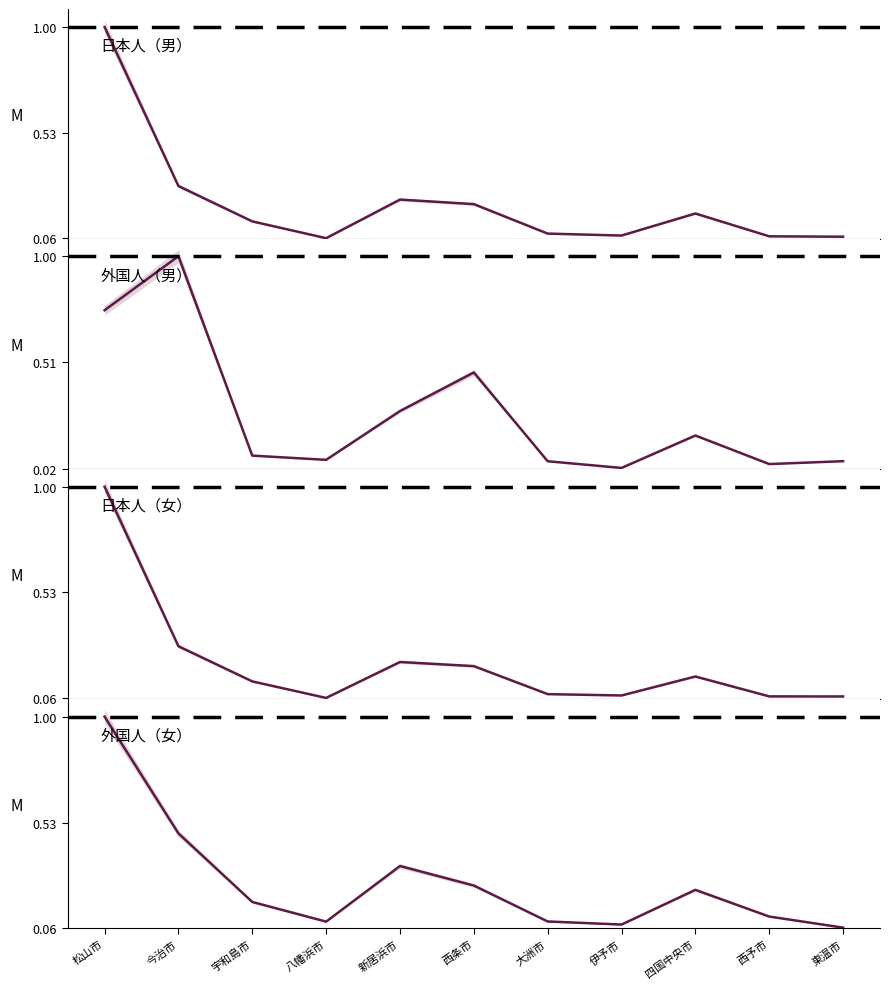

Reading right to left, list all the values displayed in this chart.

日本人（男）: 0.1	0.1	0.2	0.1	0.1	0.2	0.2	0.1	0.1	0.3	1.0
外国人（男）: 0.1	0.0	0.2	0.0	0.1	0.5	0.3	0.1	0.1	1.0	0.8
日本人（女）: 0.1	0.1	0.2	0.1	0.1	0.2	0.2	0.1	0.1	0.3	1.0
外国人（女）: 0.1	0.1	0.2	0.1	0.1	0.3	0.3	0.1	0.2	0.5	1.0